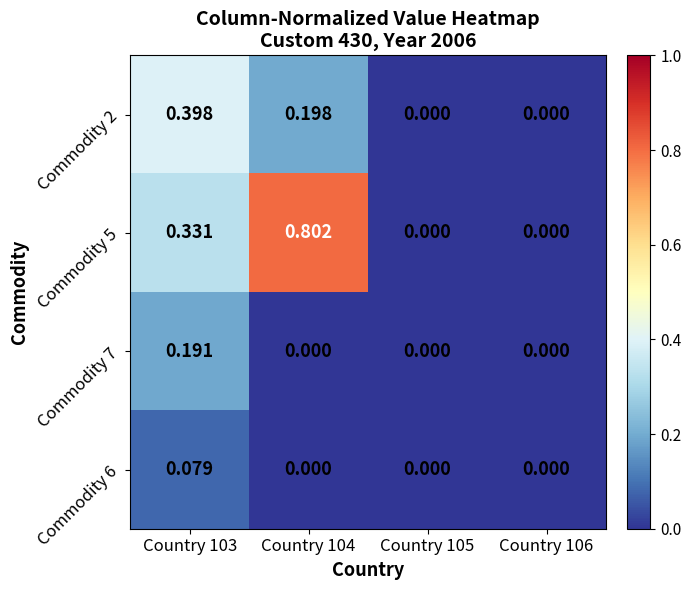

List the series in order of their peak value, lowest first.

Commodity 6, Commodity 7, Commodity 2, Commodity 5